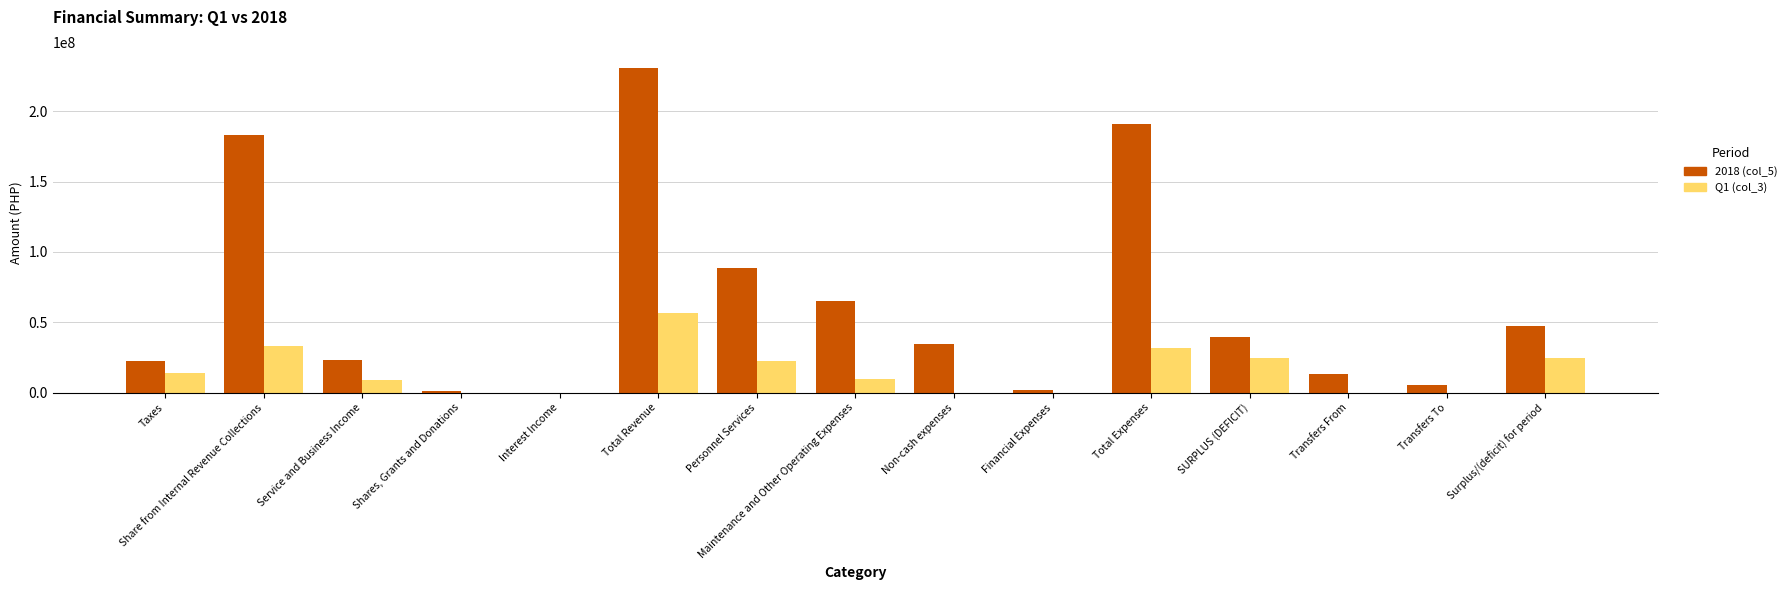

How many data points in 2018 (col_5) are above 34587923?

8